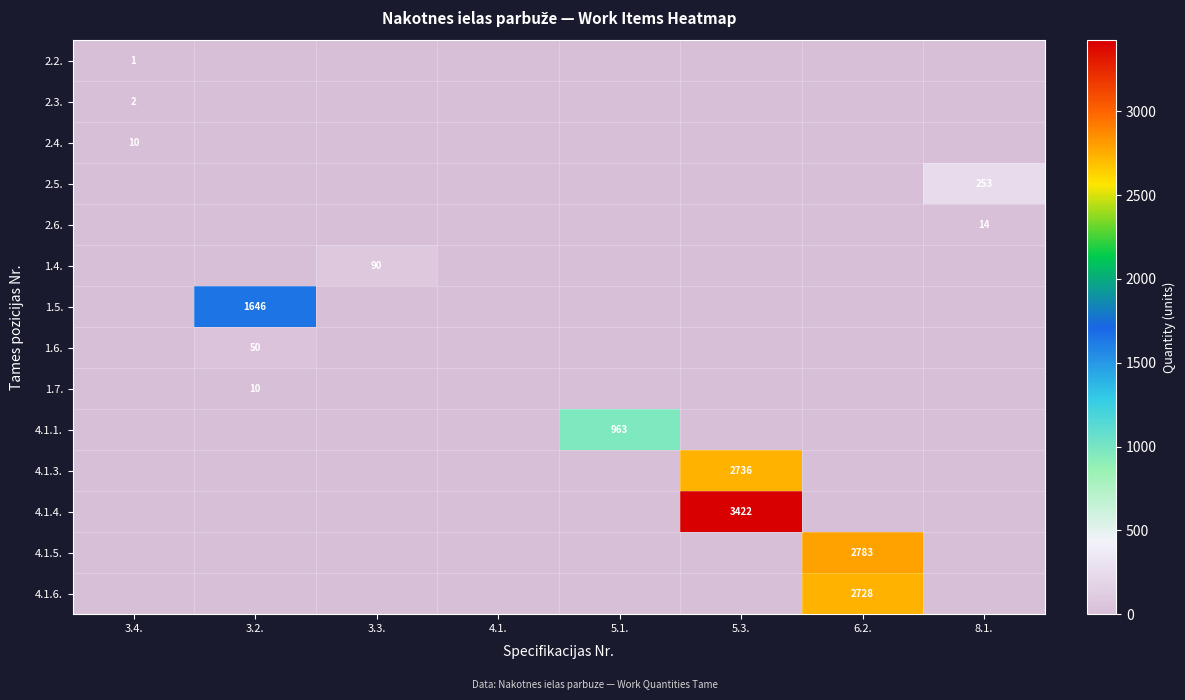

The 4.1.5. series shows 0.0 at 4.1.. True or false?

True